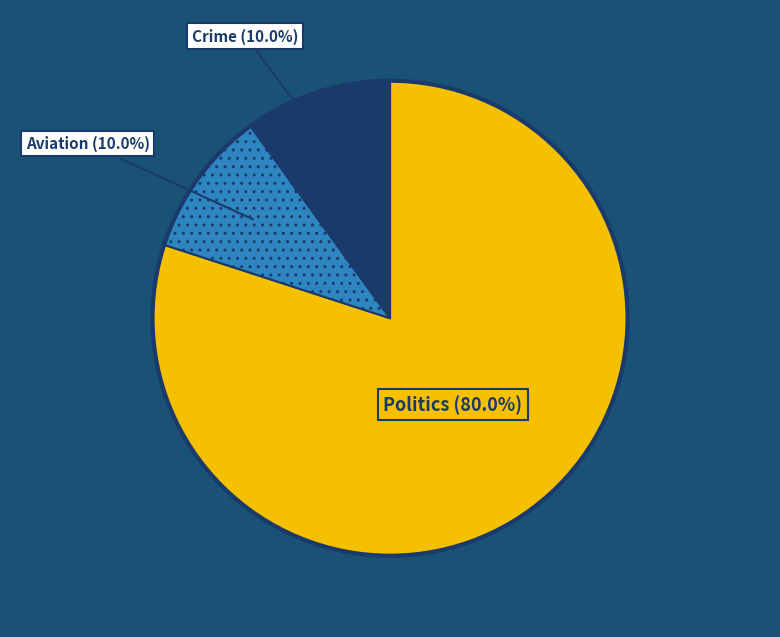

Which slice is the largest?

Politics